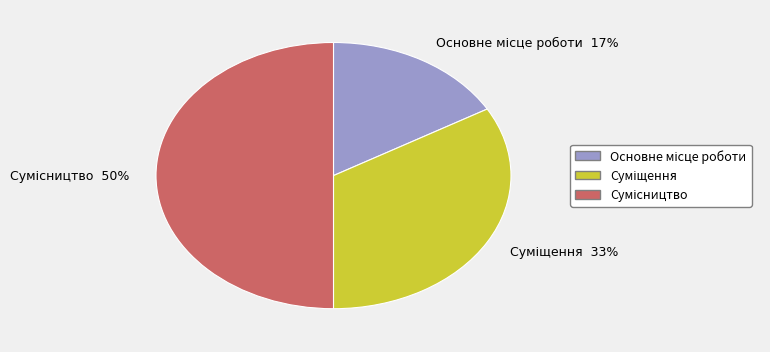

To the nearest percent, what is the average slice percentage?

33%